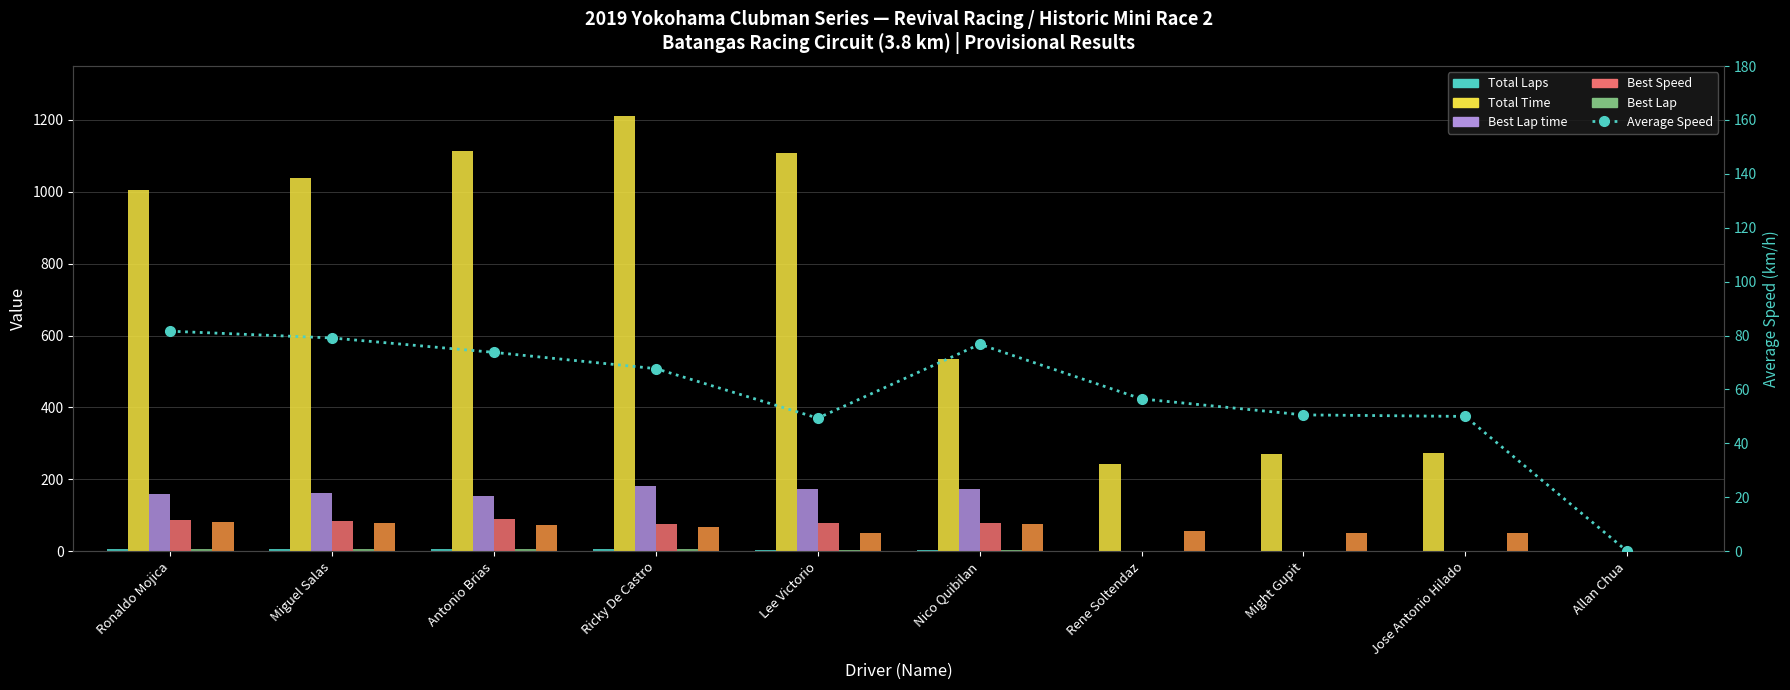

How many bars are there in total?

60